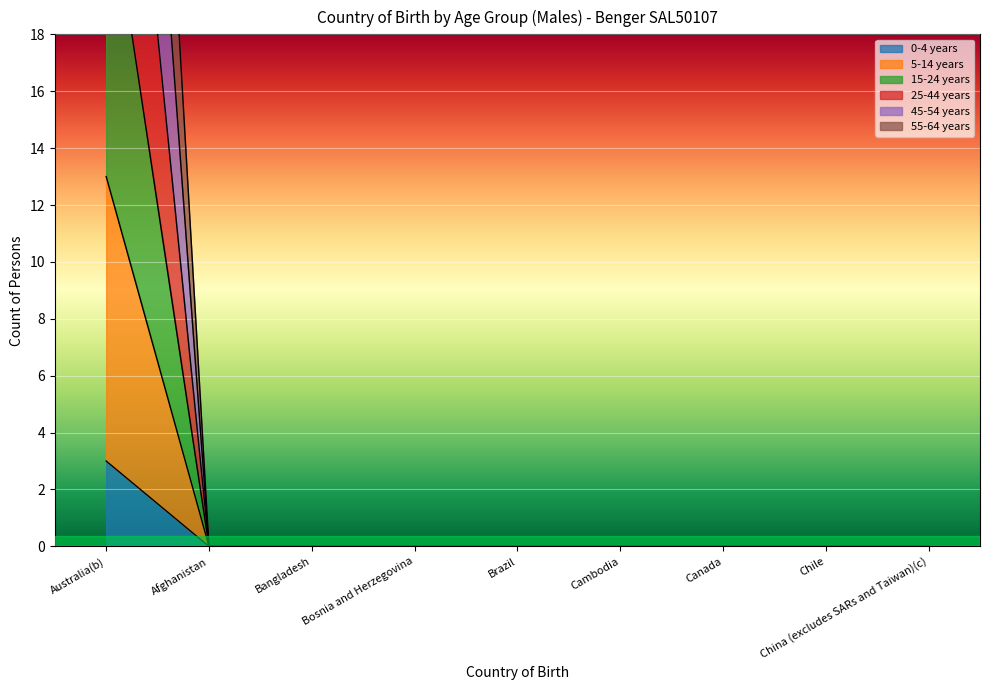

True or false: 25-44 years and 5-14 years intersect in this chart.

False